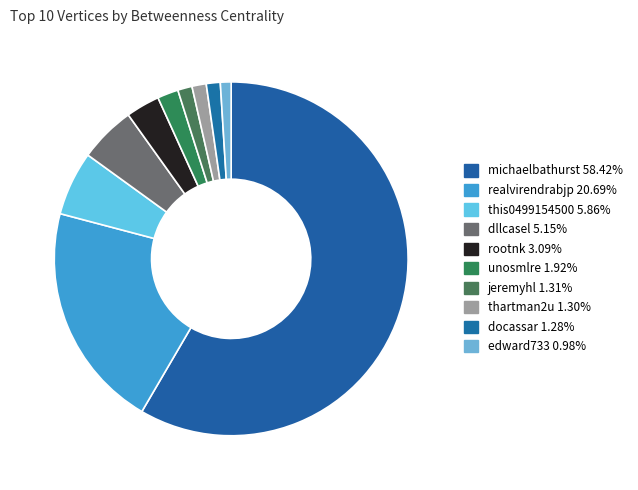

Count the number of slices in the pie.

10